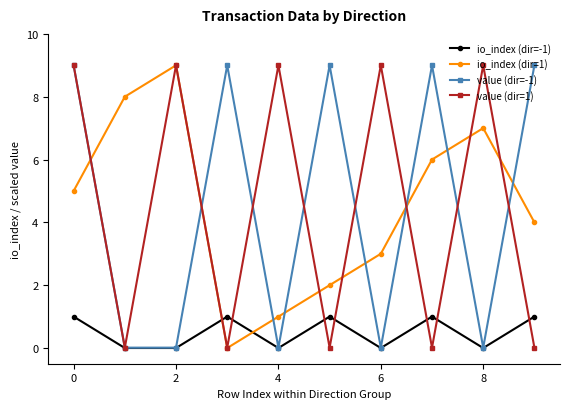

In io_index (dir=-1), how many points are higher than both neighbors (excluding endpoints)?

3